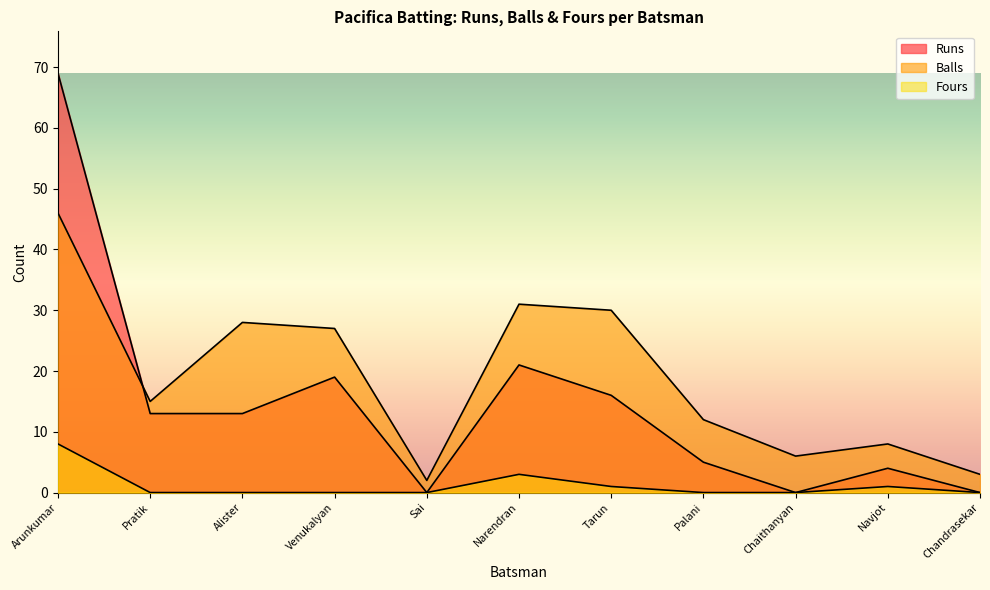

List the series in order of their peak value, lowest first.

Fours, Balls, Runs